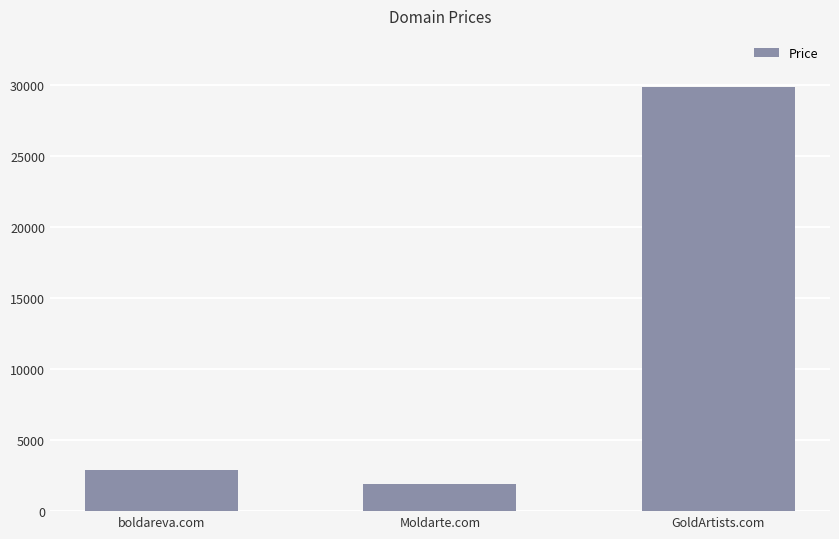

Are the bars grouped side by side (vs. stacked)?

No